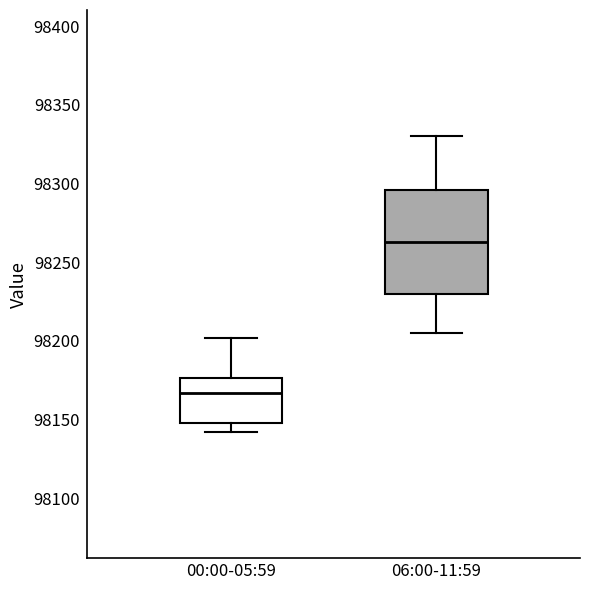

Reading left to right, transcribe this box plot: for each box, give where its median line is, the range the box spans, and where its two whiskers end, as read against the y-axis. The values are not printed on the chart, so give them approximately, as read against the axis.

00:00-05:59: median 98165, box 98150 to 98175, whiskers 98140 to 98200
06:00-11:59: median 98265, box 98230 to 98295, whiskers 98205 to 98330